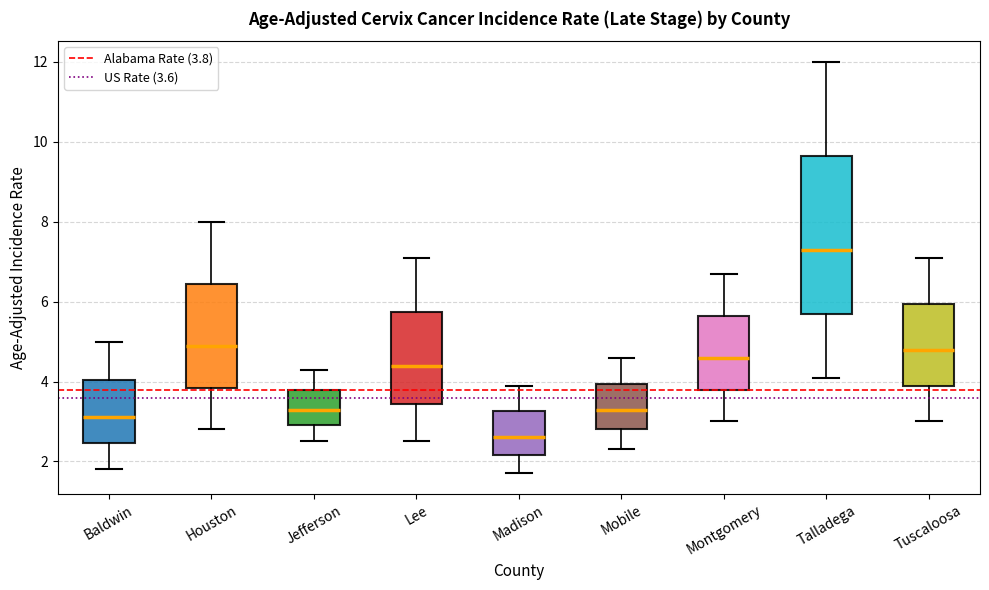

Which box is the tallest, from its lower edge to its upper edge?

Talladega